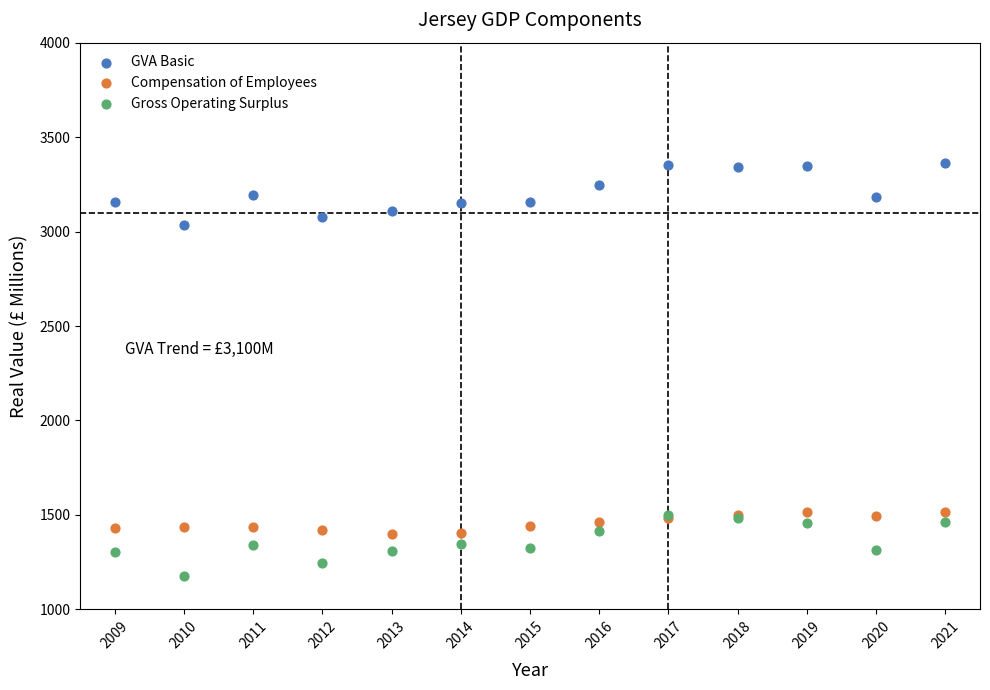

Which series reaches the maximum Y coordinate?

GVA Basic